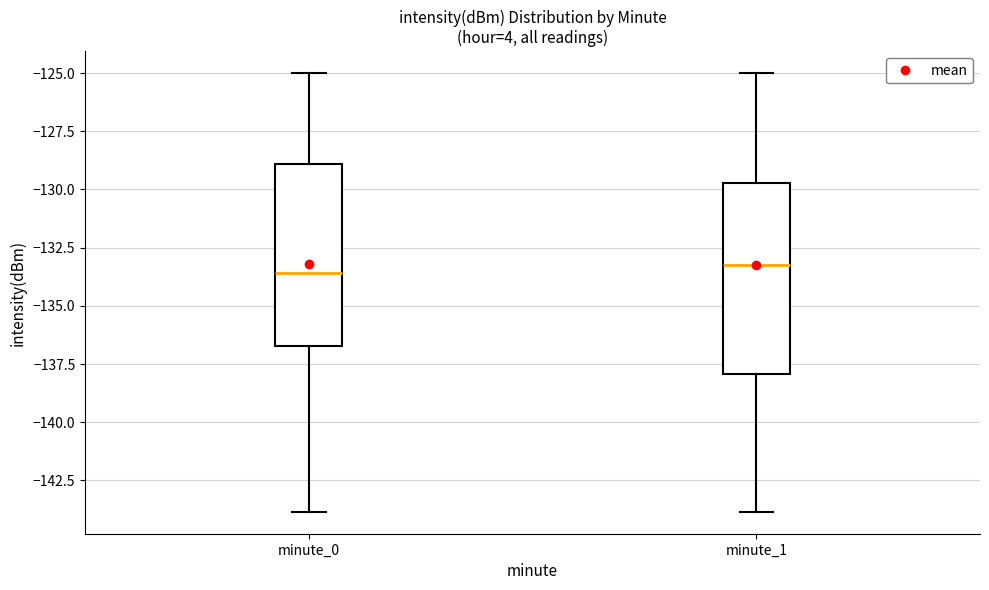

Reading left to right, transcribe this box plot: for each box, give where its median line is, the range the box spans, and where its two whiskers end, as read against the y-axis. The values are not printed on the chart, so give them approximately, as read against the axis.

minute_0: median -133.5, box -136.5 to -129.0, whiskers -144.0 to -125.0
minute_1: median -133.0, box -138.0 to -129.5, whiskers -144.0 to -125.0